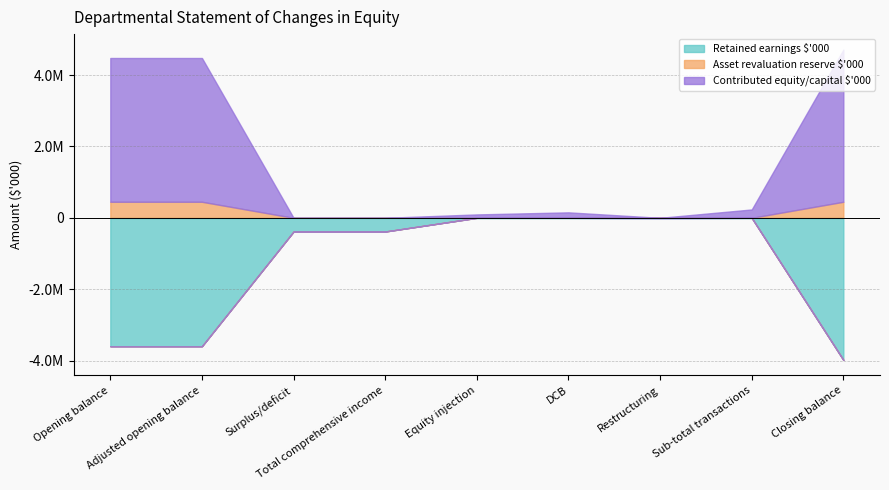

Between Equity injection and Opening balance, which is larger?

Equity injection